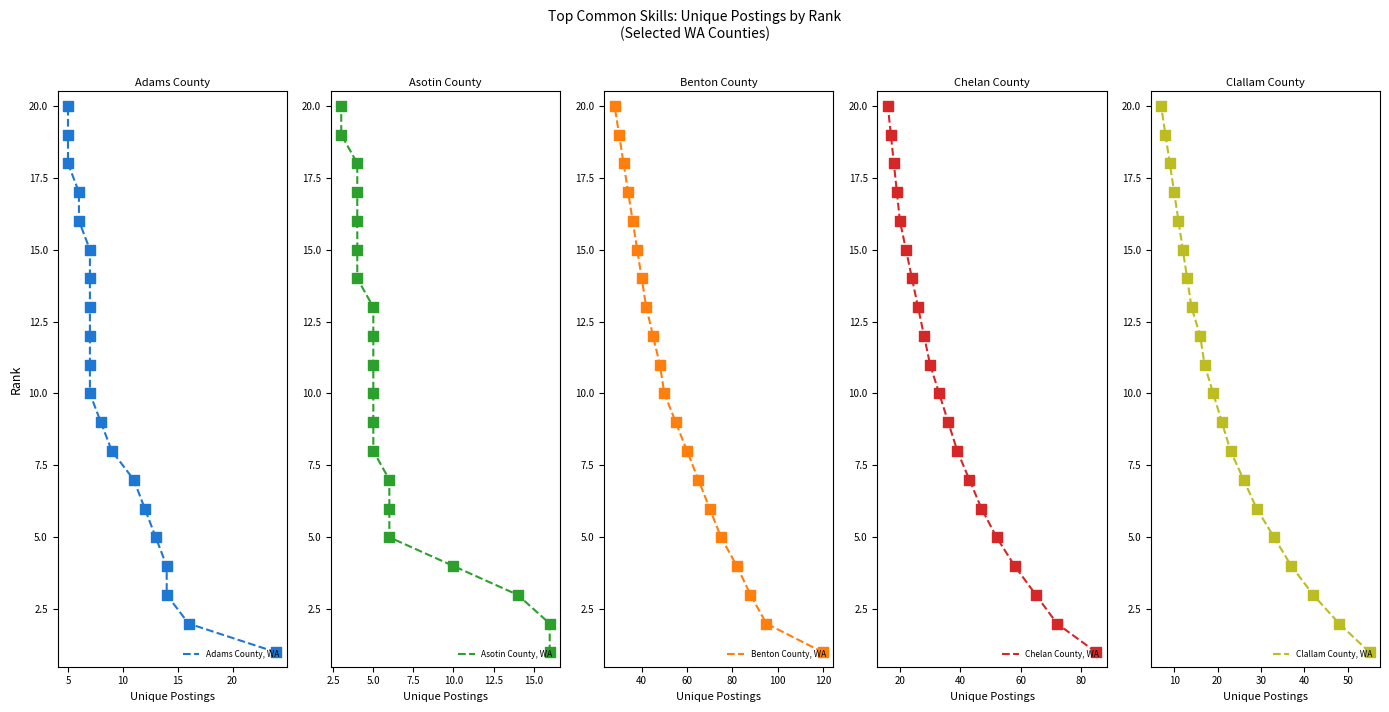

Is the value of Chelan County, WA at 13 greater than the value of Adams County, WA at 7?

Yes